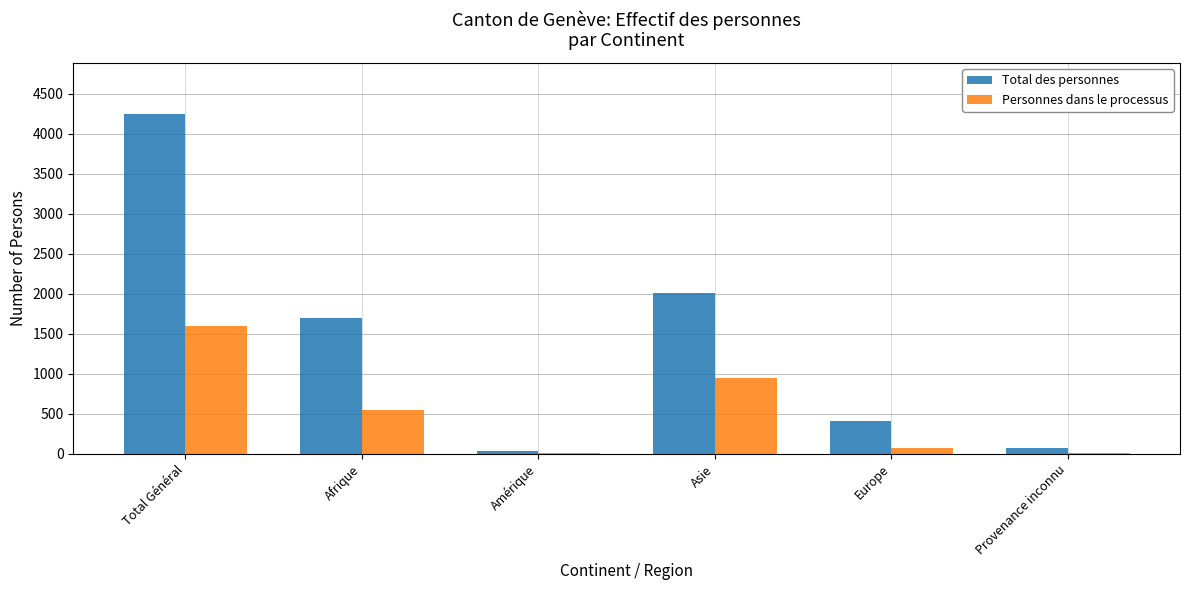

Where does the Total des personnes series first go above 1702?

Total Général